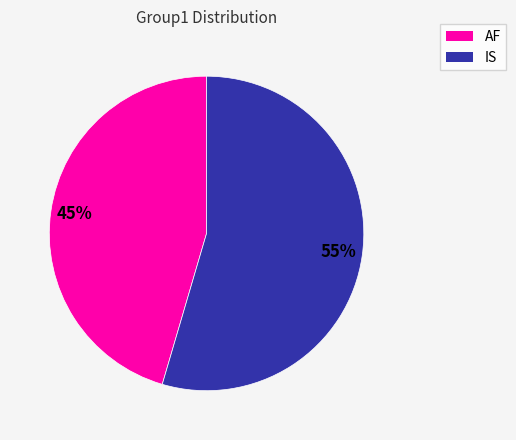

Is it true that IS is 55% of the pie?

True